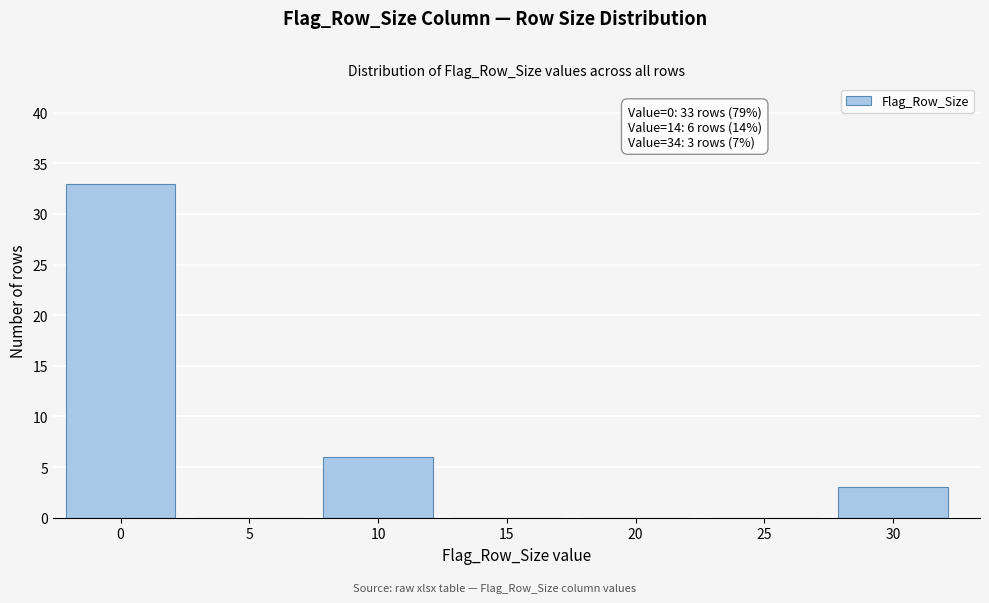

Reading left to right, list all the values displayed in this chart.

0=33	5=0	10=6	15=0	20=0	25=0	30=3